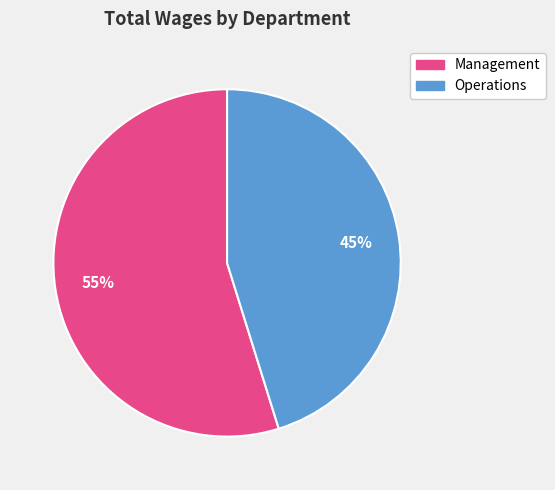

Rank the categories by value from highest to lowest.

Management, Operations